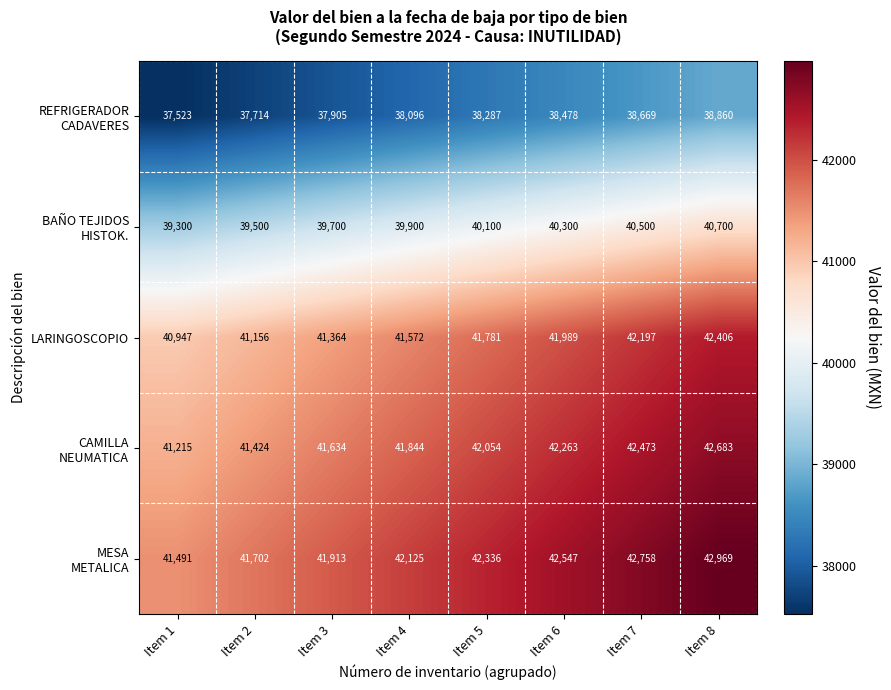

Is it true that LARINGOSCOPIO equals 41156 at Item 2?

True